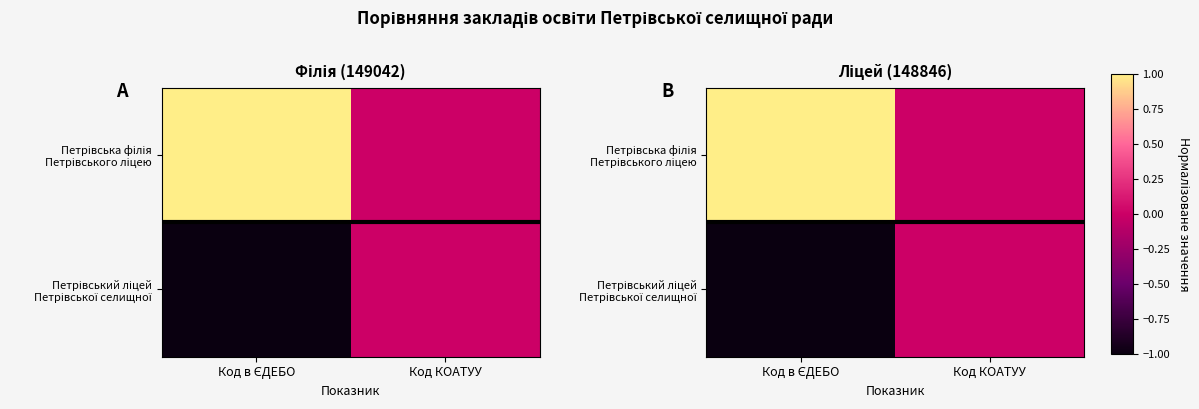

Which has a higher value, Код в ЄДЕБО or Код КОАТУУ?

Код в ЄДЕБО